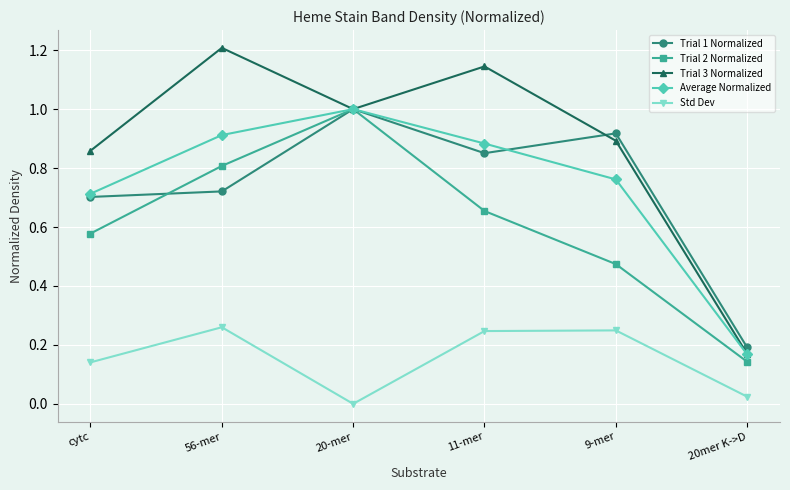

True or false: Trial 2 Normalized and Std Dev cross at least once.

False